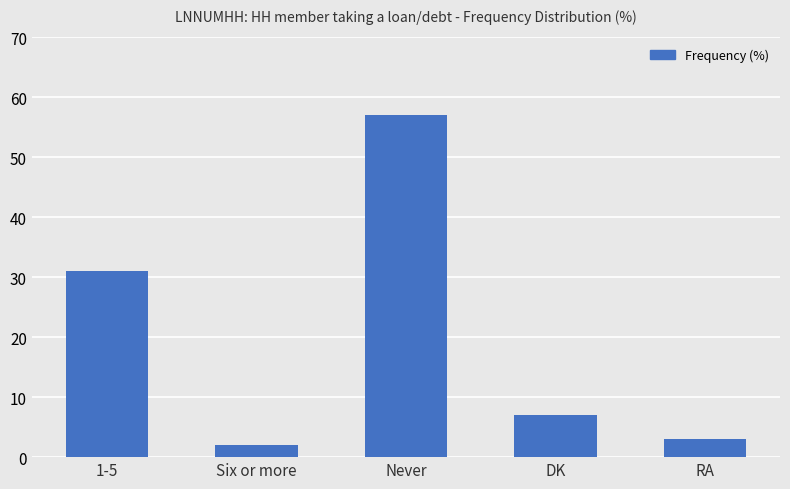

How many data points are less than 7?

2